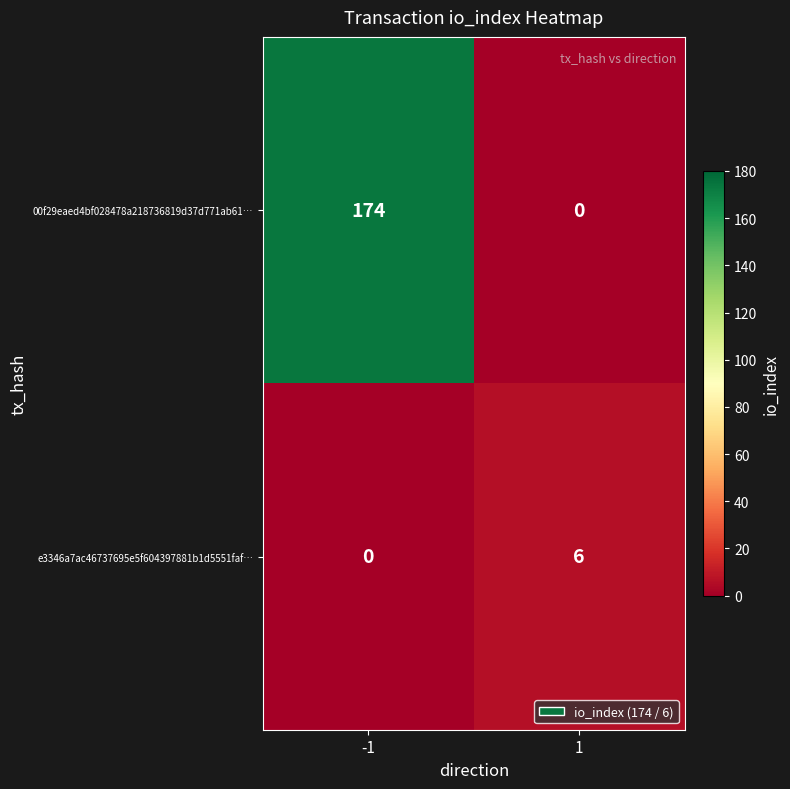

The value of e3346a7ac46737695e5f604397881b1d5551faf… at 1 is 6. True or false?

True